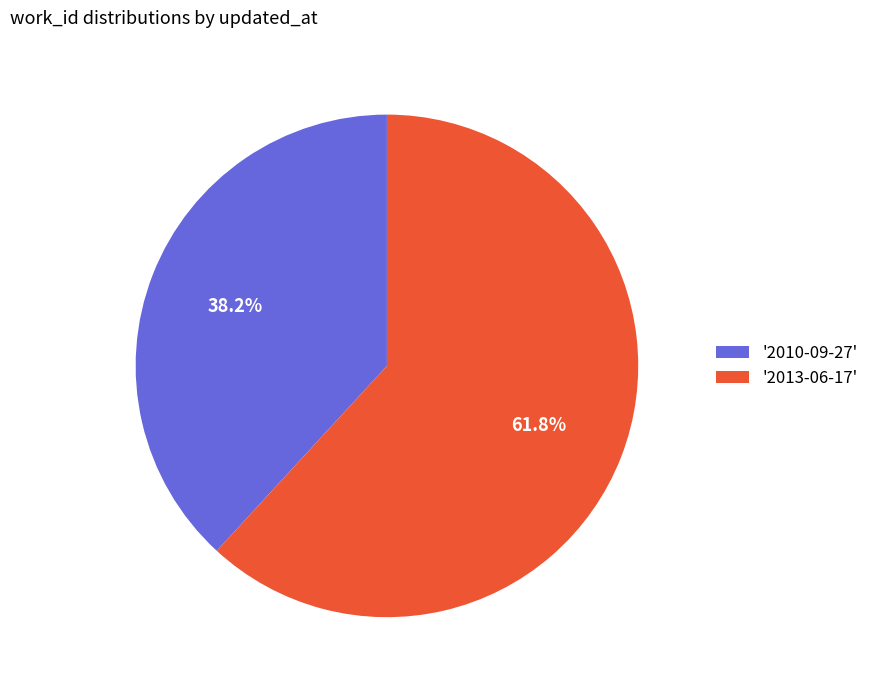

Rank the categories by value from highest to lowest.

'2013-06-17', '2010-09-27'